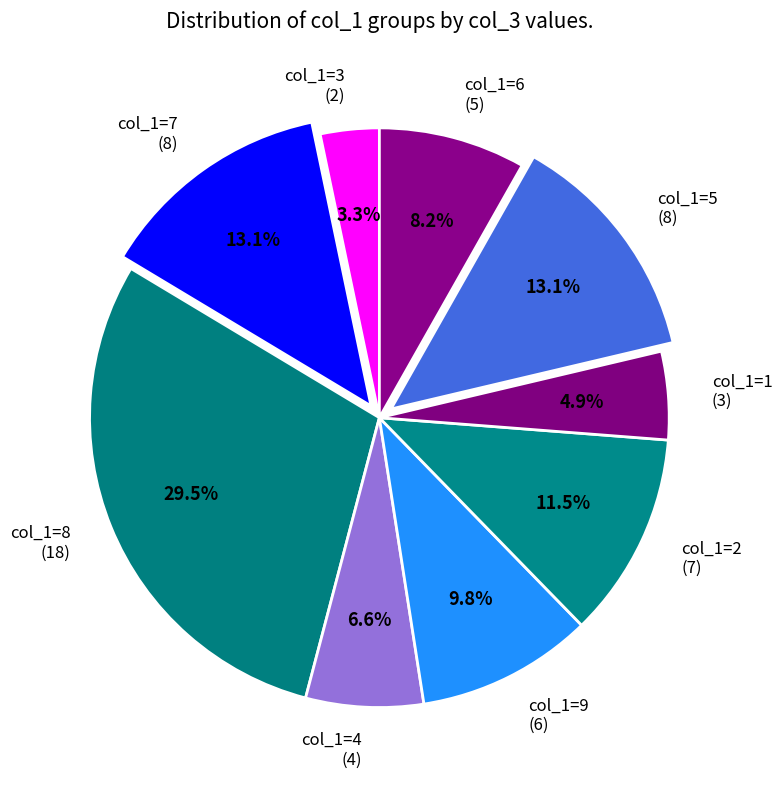

Is there any slice that represents more than half of the pie?

No